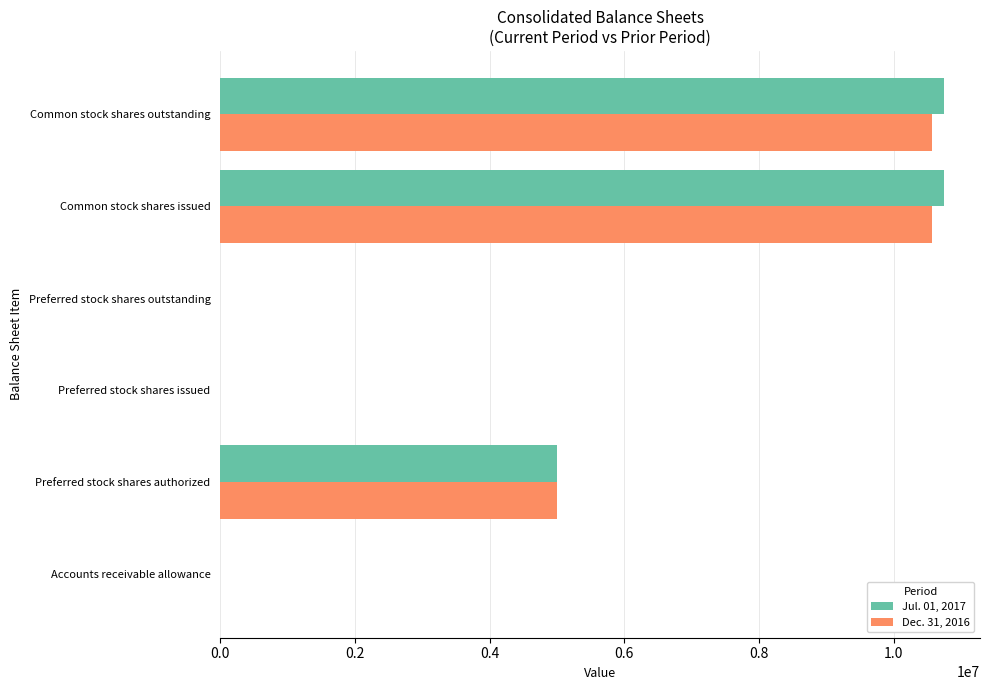

Is the value of Dec. 31, 2016 at Common stock shares issued greater than the value of Jul. 01, 2017 at Accounts receivable allowance?

Yes